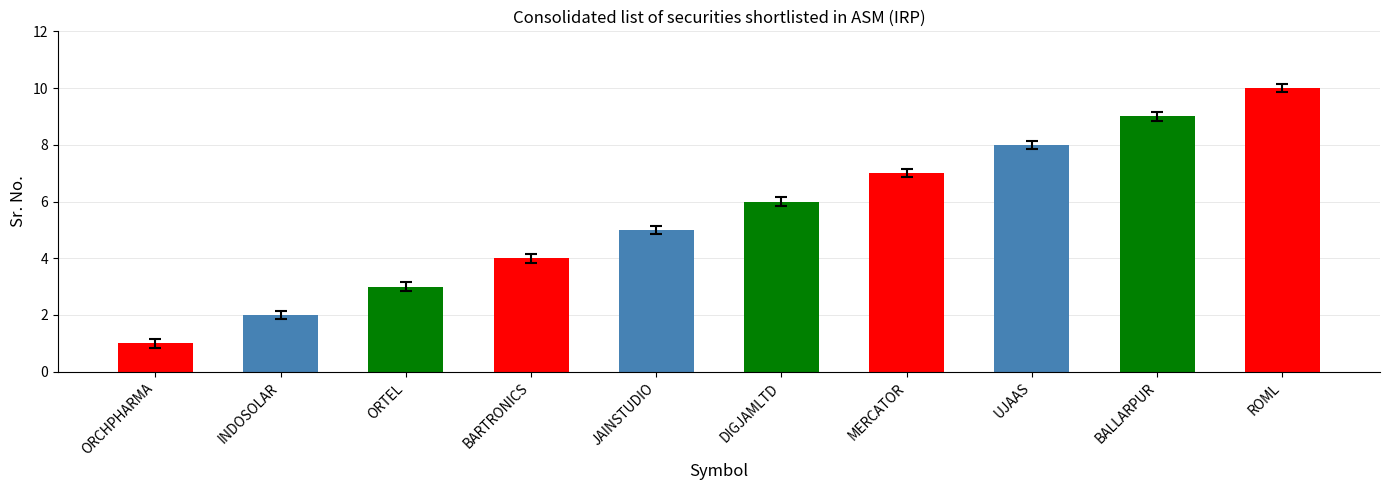

What is the greatest value displayed?

10